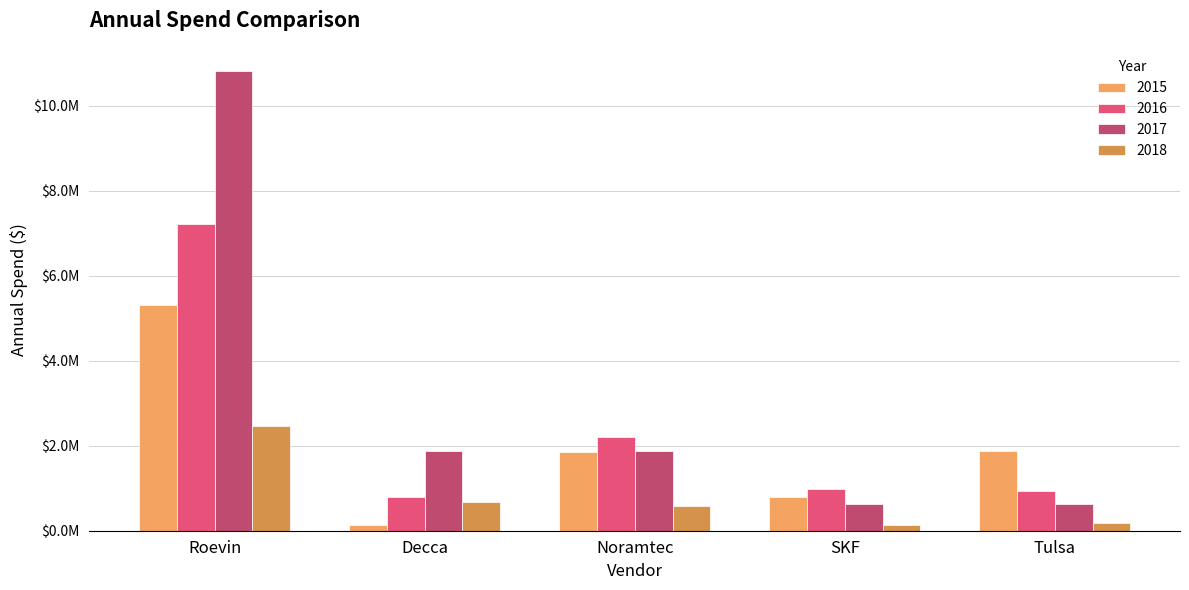

Does the chart contain any negative values?

No